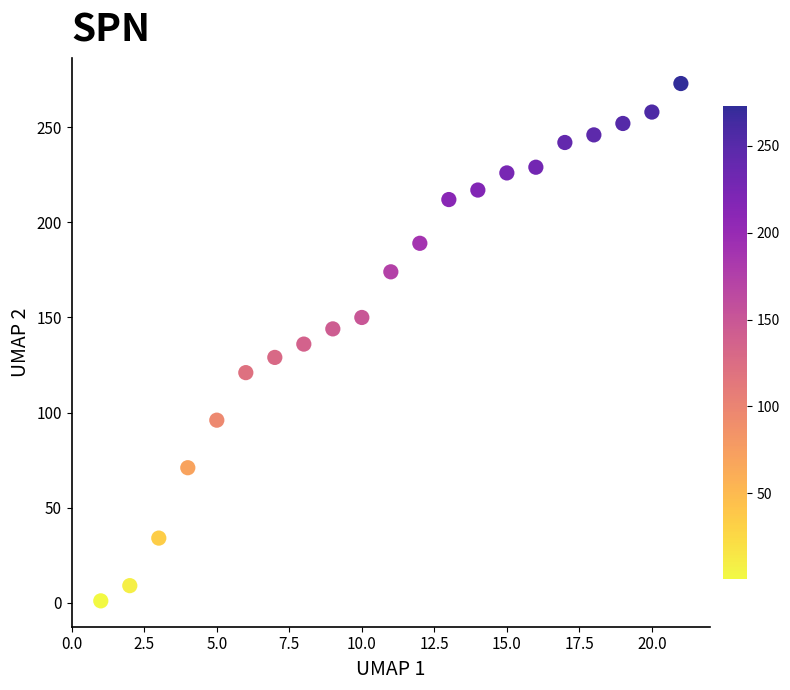

What is the range of Y values (max minus min)?

272